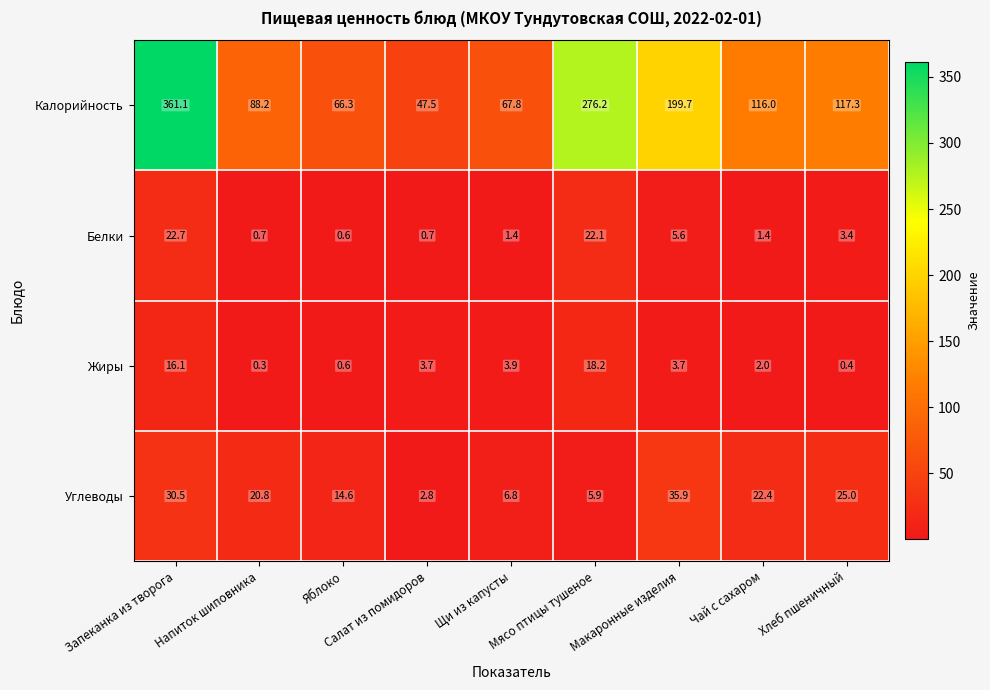

What is the sum of all Углеводы values?

164.7